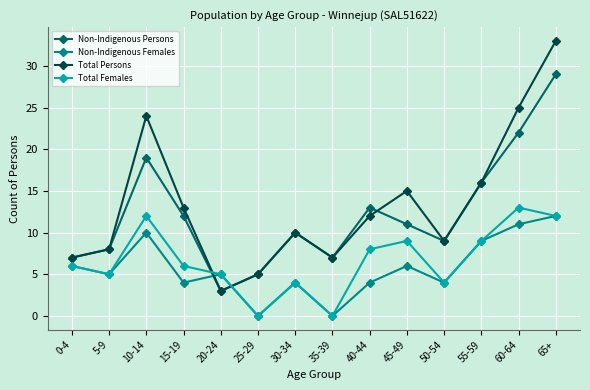

How many distinct data groups are displayed?

4